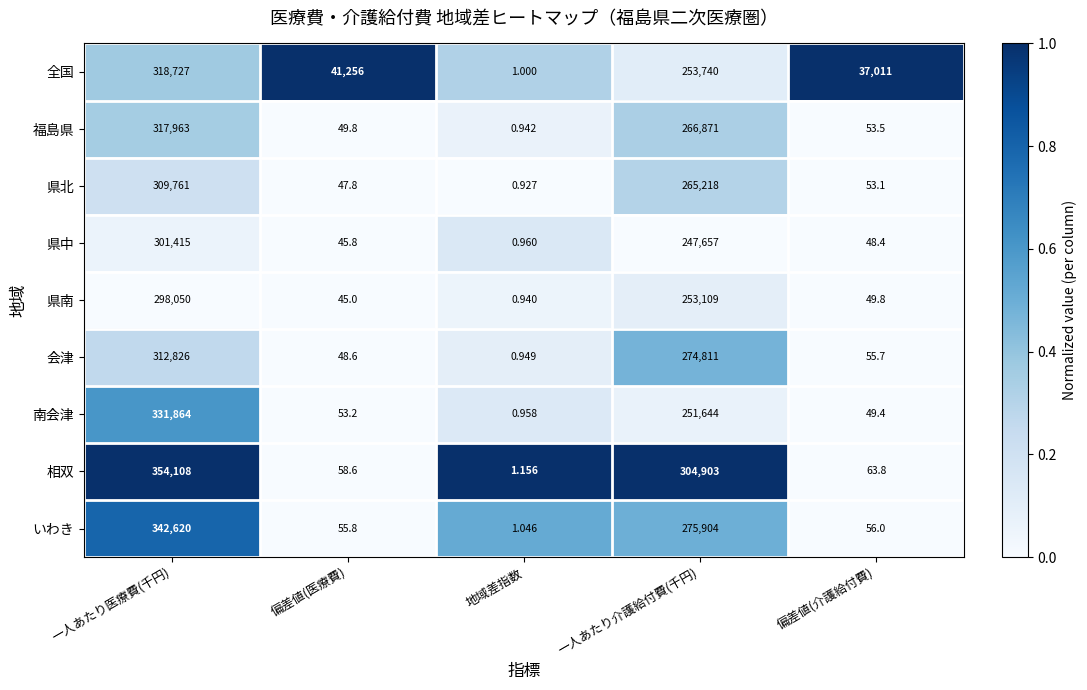

Which category has the lowest value across all series?

地域差指数